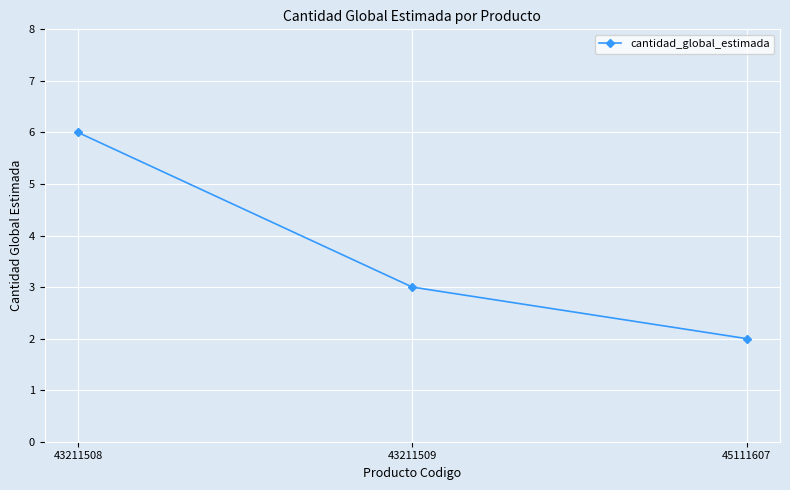

Rank the categories by value from lowest to highest.

45111607, 43211509, 43211508